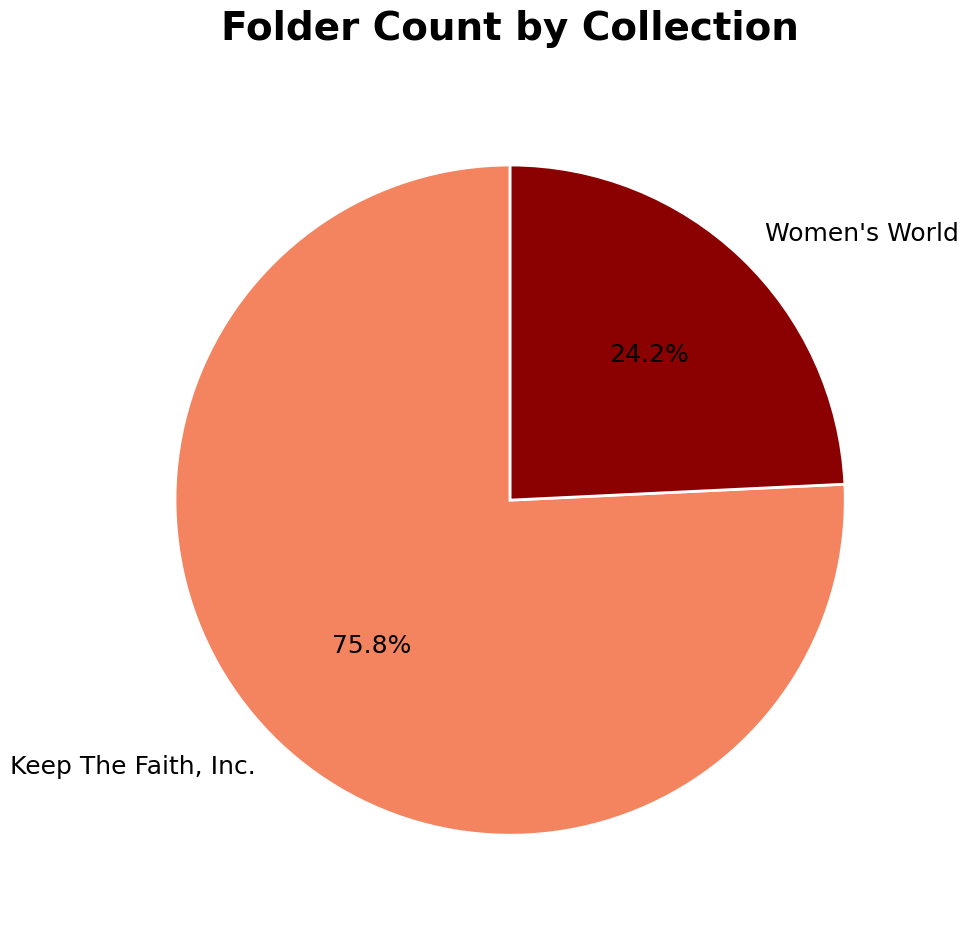

Is it true that Keep The Faith, Inc. is 76% of the pie?

True